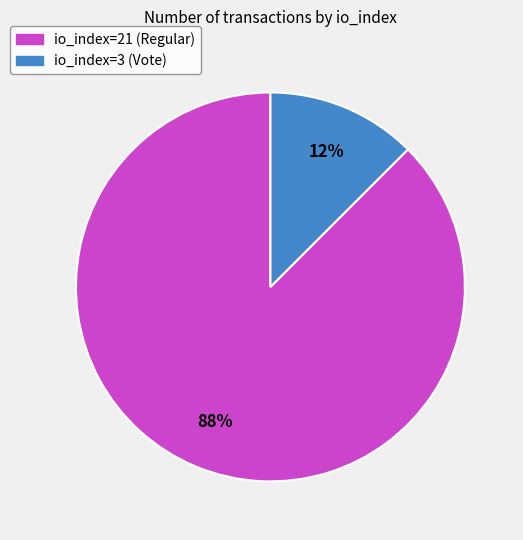

Which slice represents more than half of the pie?

io_index=21 (Regular)